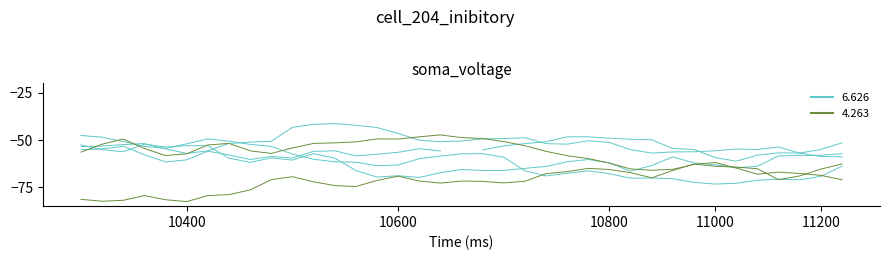

Does the chart display data point markers on the line(s)?

No